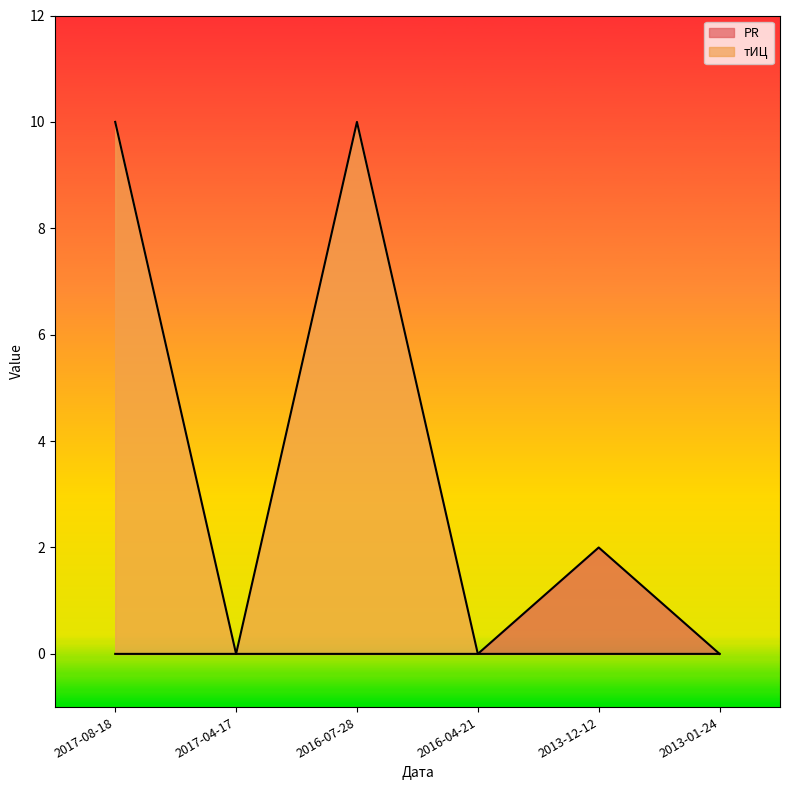

What value does the тИЦ series have at 2016-07-28, to the nearest 5?

10